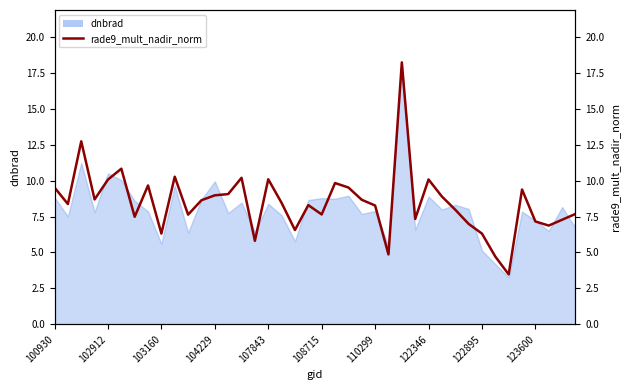

How many values are below 8?

17